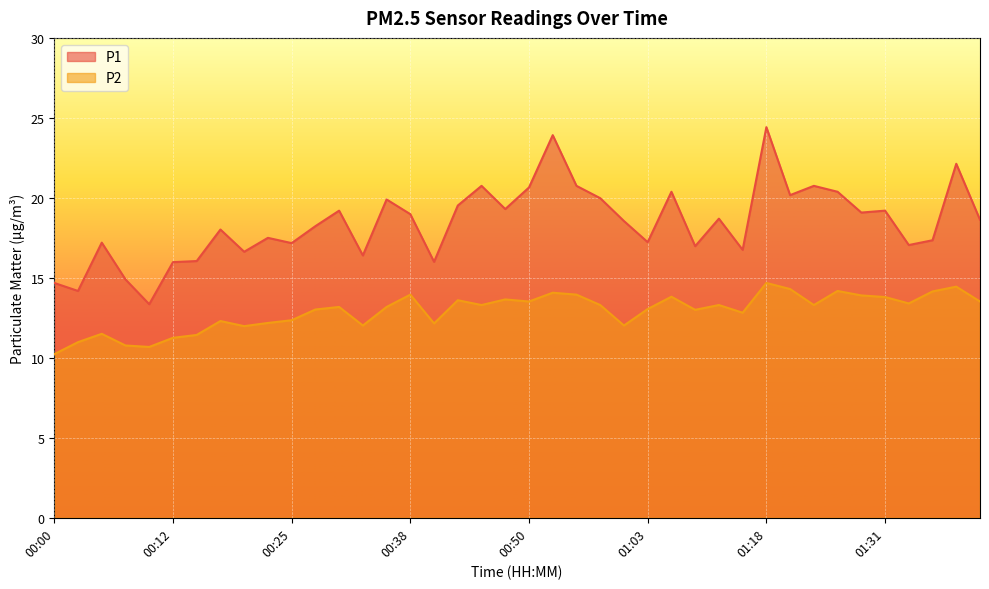

Rank the series at 00:35 from highest to lowest value.

P1, P2